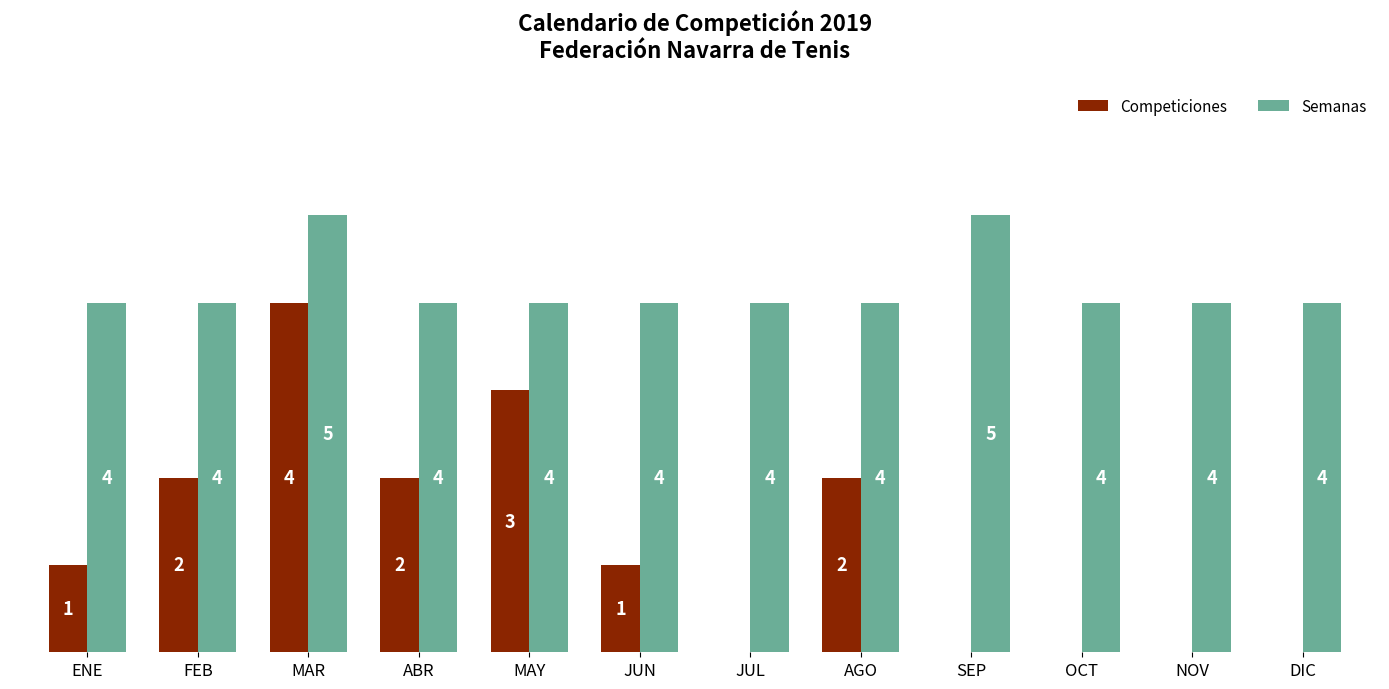

Which category has the highest value in the Competiciones series?

MAR